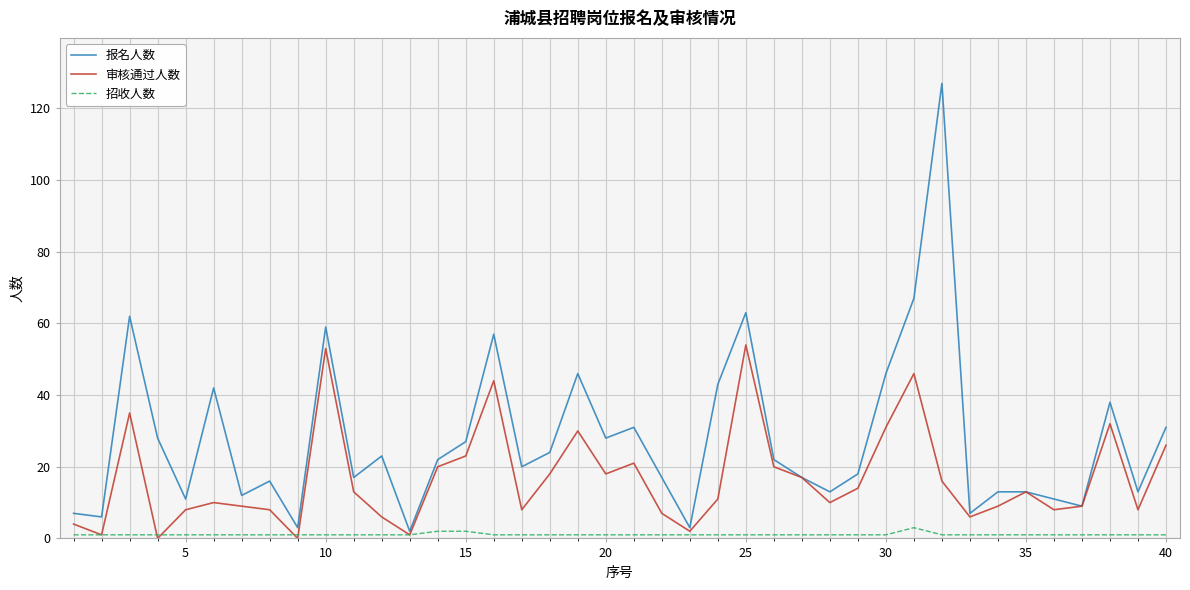

What is the greatest value displayed?

127